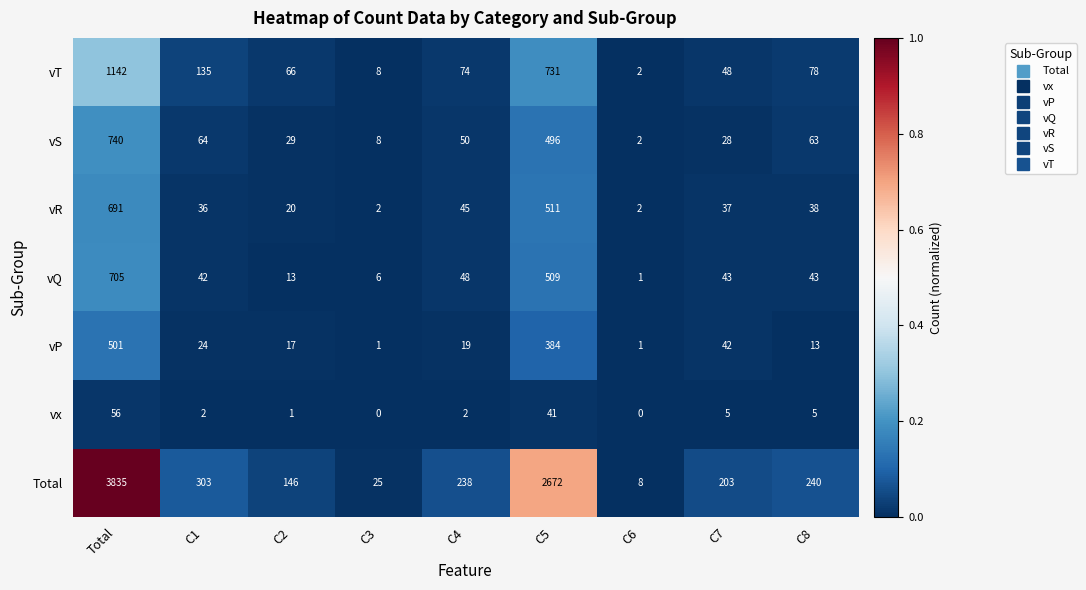

What is the difference between the vR values at C2 and C6?

18